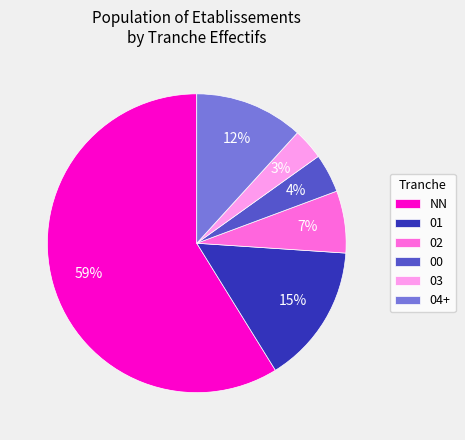

Does any single category account for the majority?

Yes